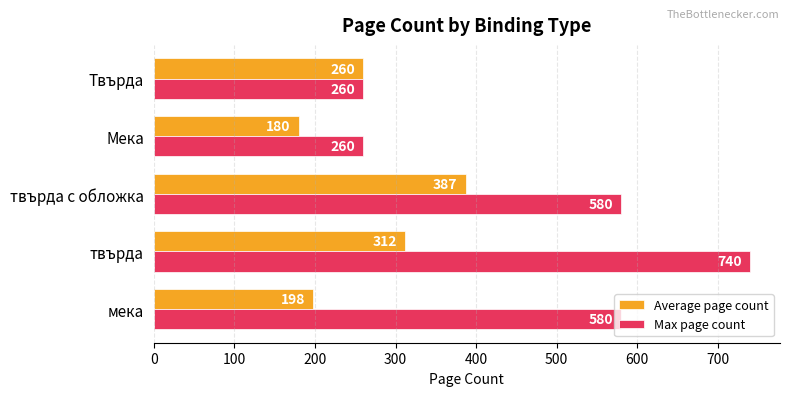

The value of Average page count at твърда с обложка is 231. True or false?

False